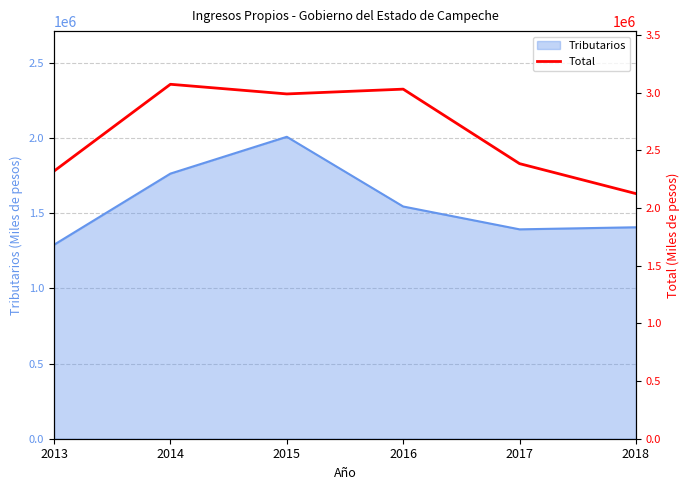

How many categories are shown in the chart?

6